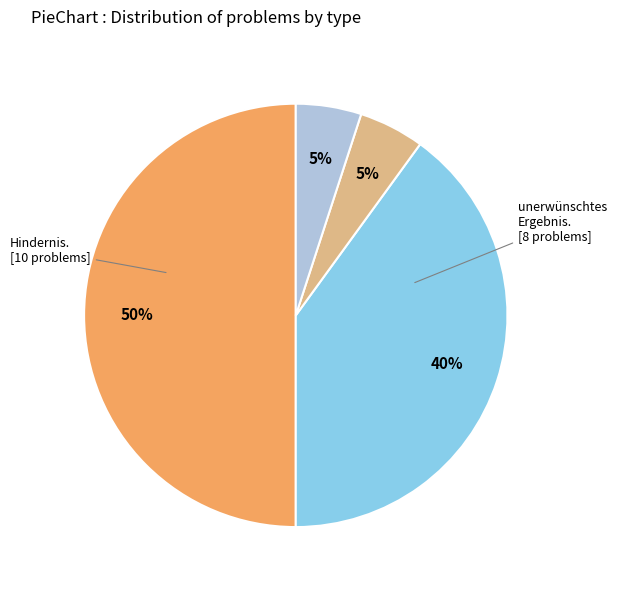

To the nearest percent, what is the difference between the largest and smallest slice percentages?

45%